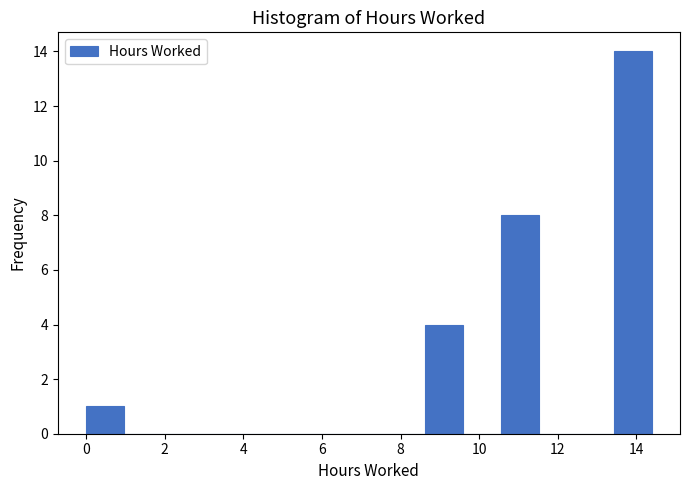

Reading left to right, list every bar in this chart as the range it spans on the x-axis followed by its height. Neither the bar edges nor the heights are printed on the chart, so give them approximately, as read against the axes.

0.0 to 1.0: 1
1.0 to 2.0: 0
2.0 to 2.8: 0
2.8 to 3.8: 0
3.8 to 4.8: 0
4.8 to 5.8: 0
5.8 to 6.8: 0
6.8 to 7.6: 0
7.6 to 8.6: 0
8.6 to 9.6: 4
9.6 to 10.6: 0
10.6 to 11.6: 8
11.6 to 12.4: 0
12.4 to 13.4: 0
13.4 to 14.4: 14